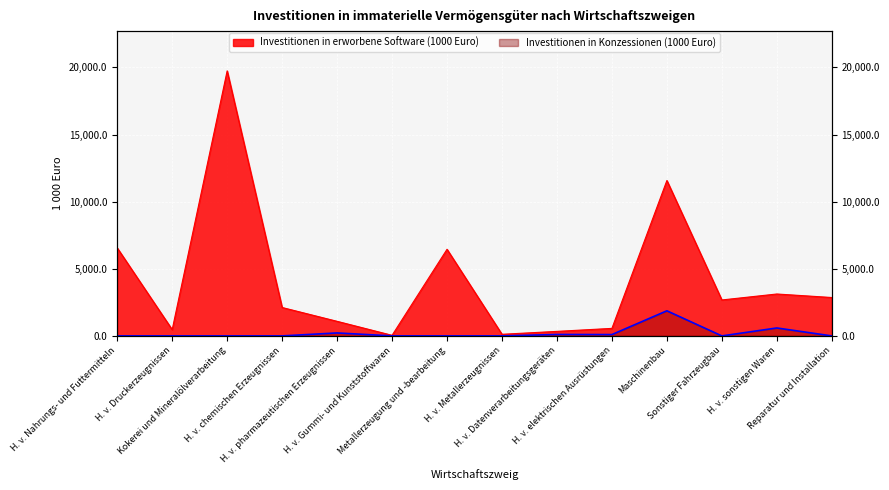

Which category has the lowest value in the Investitionen in Konzessionen (1000 Euro) series?

H. v. Nahrungs- und Futtermitteln